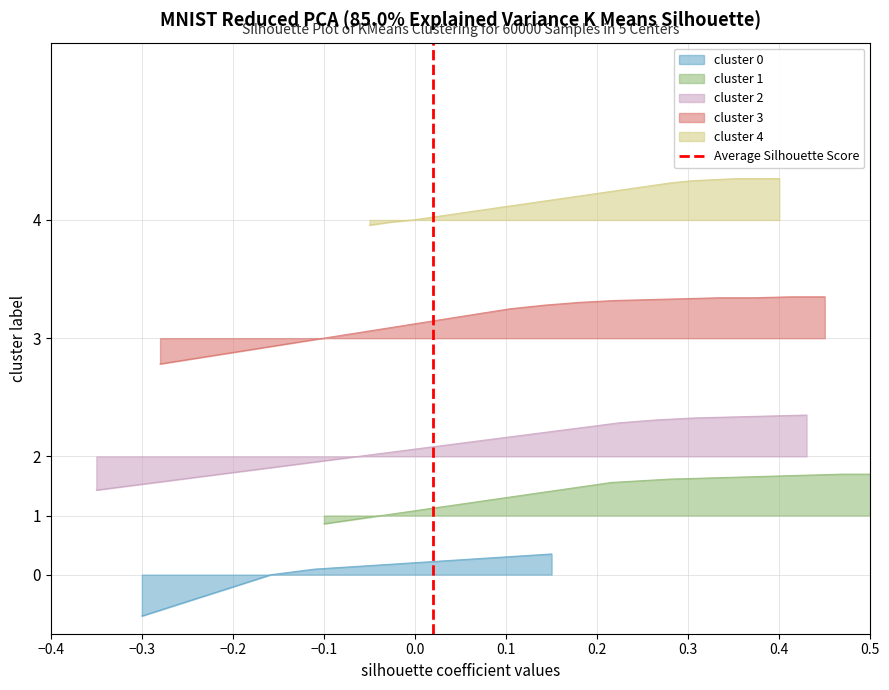

How many data points are less than 1?

1